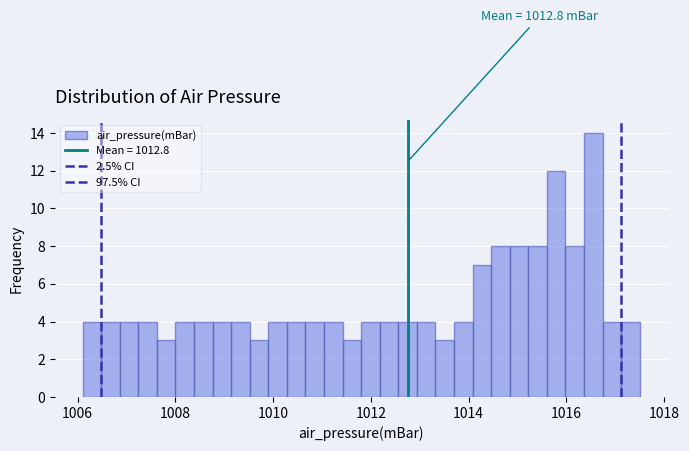

Read against the x-axis, roughly where is the centre of the tallest bar?

1016.6